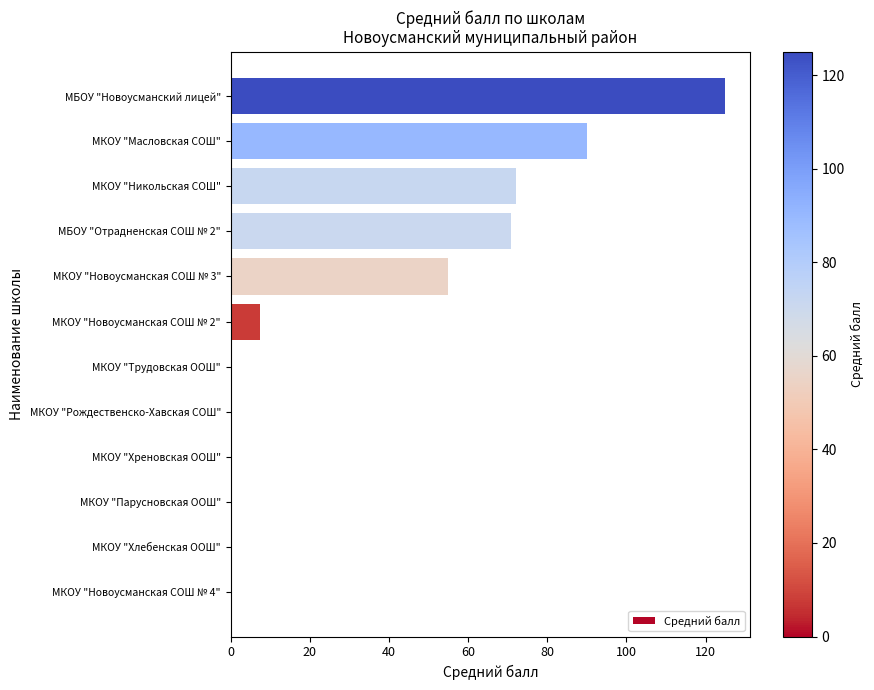

What is the sum of the values at МКОУ "Трудовская ООШ" and МКОУ "Никольская СОШ"?

72.0